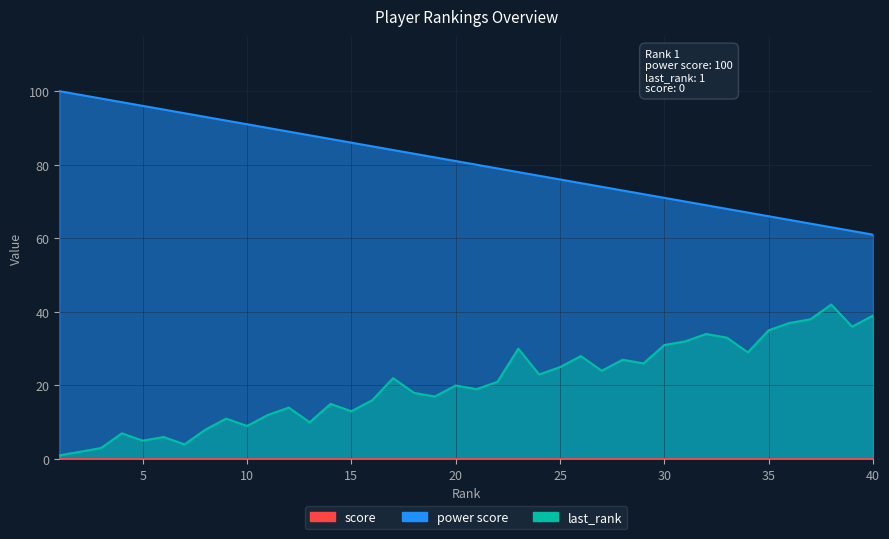

What is the sum of all last_rank values?

822